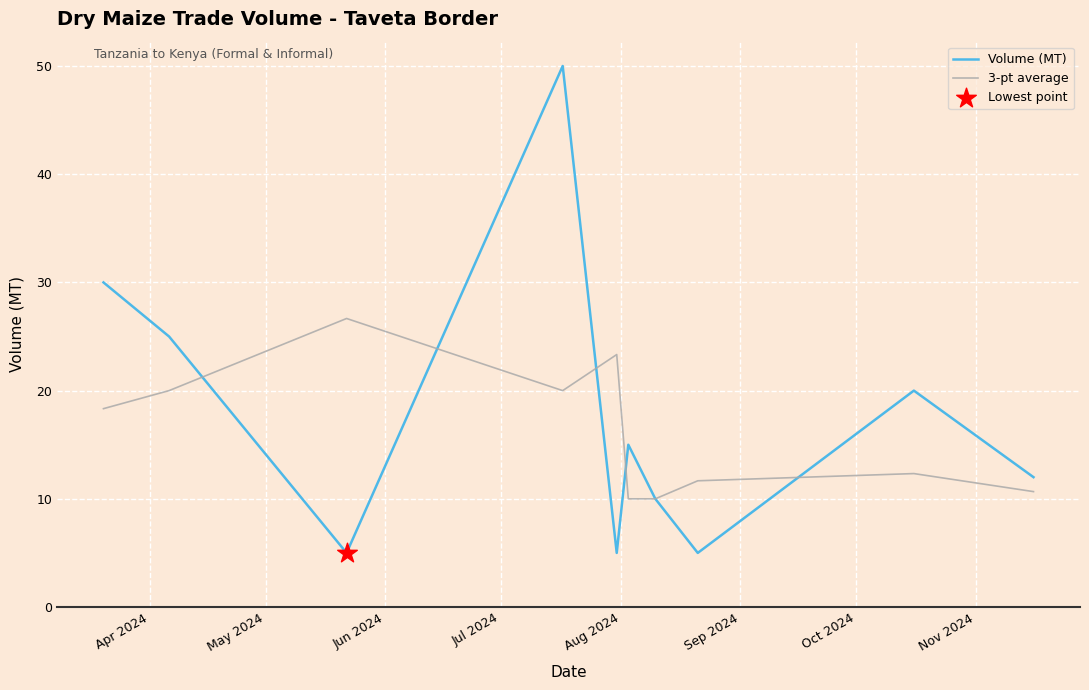

What is the highest value of the 3-pt average series?

26.7